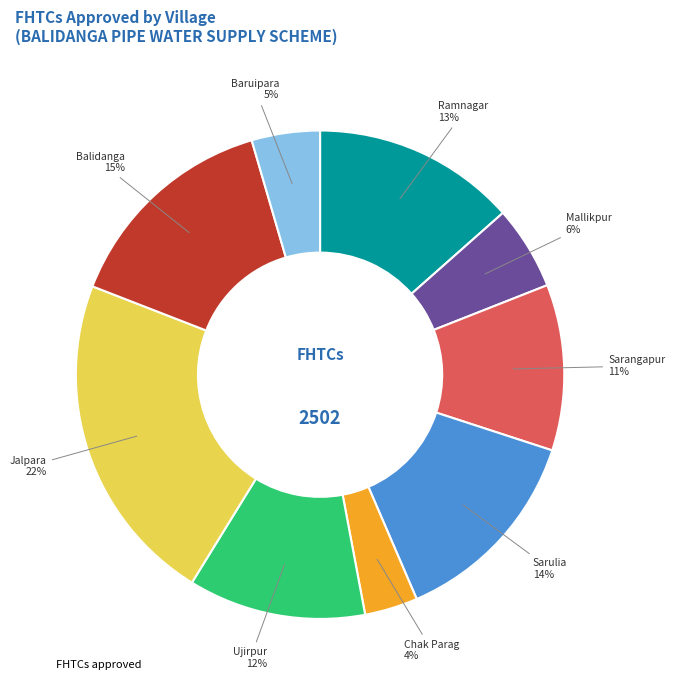

Does any single category account for the majority?

No